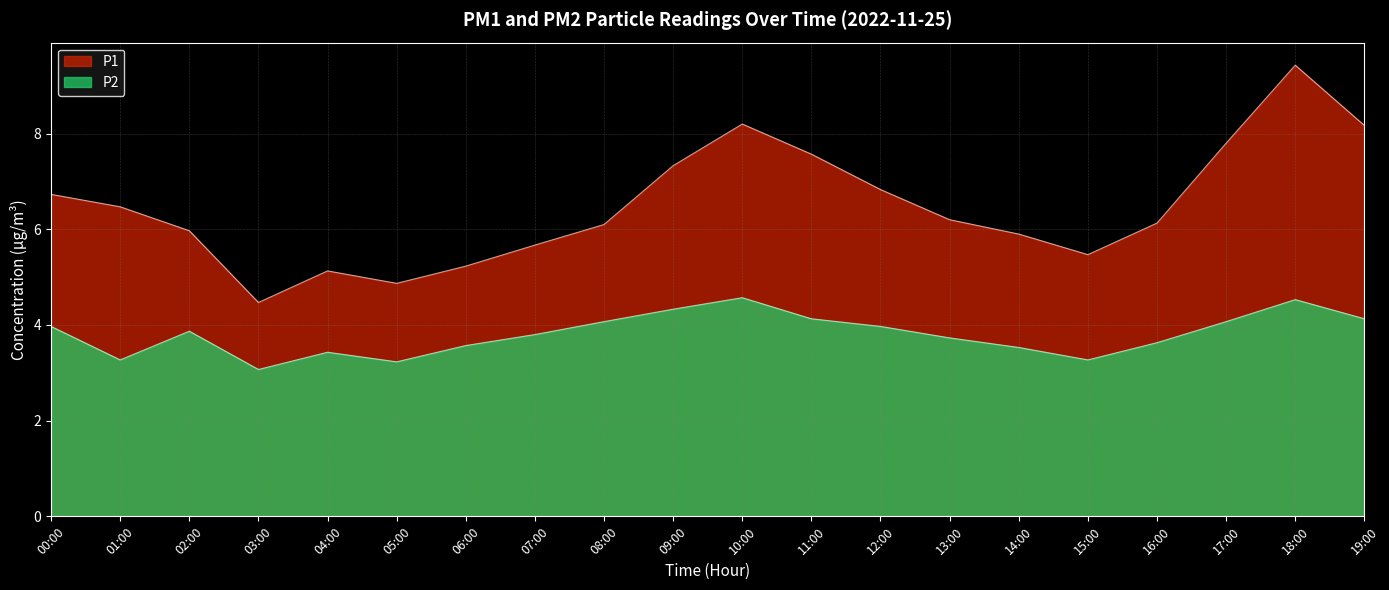

Read the P2 value at 03:00.

3.1